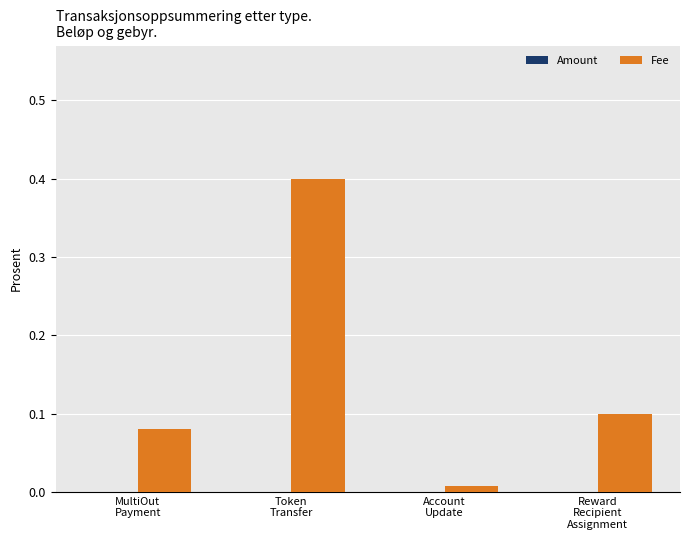

How many categories are shown in the chart?

4